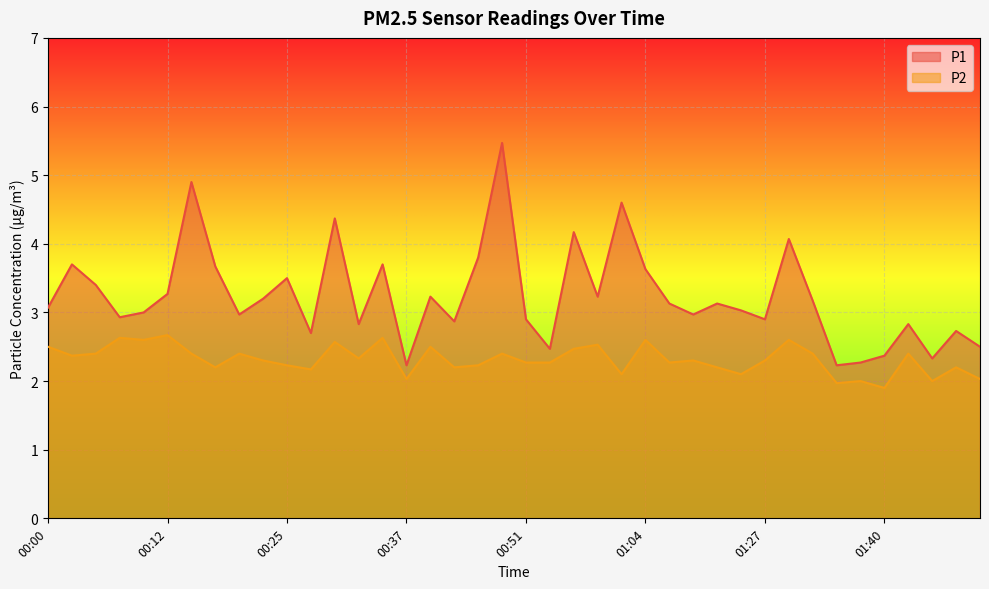

In P2, how many points are higher than both neighbors (excluding endpoints)?

14